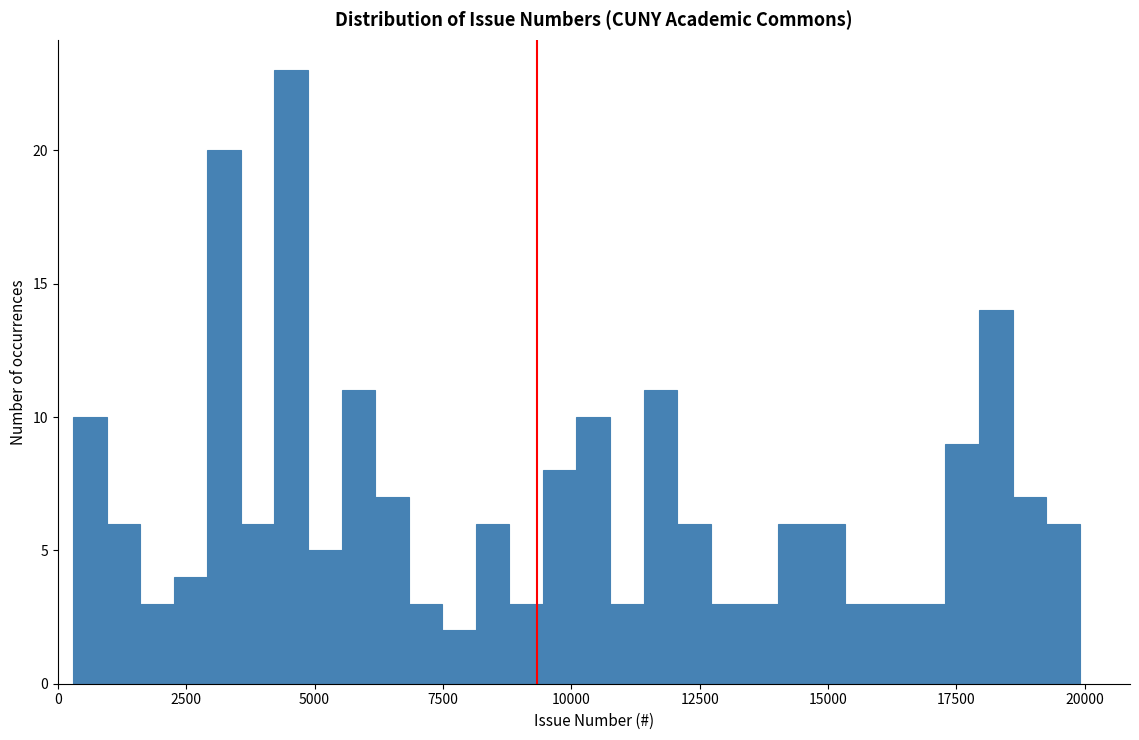

Around what value on the x-axis is the tallest bar? Give the approximate position of its centre, as read against the axis.

4500